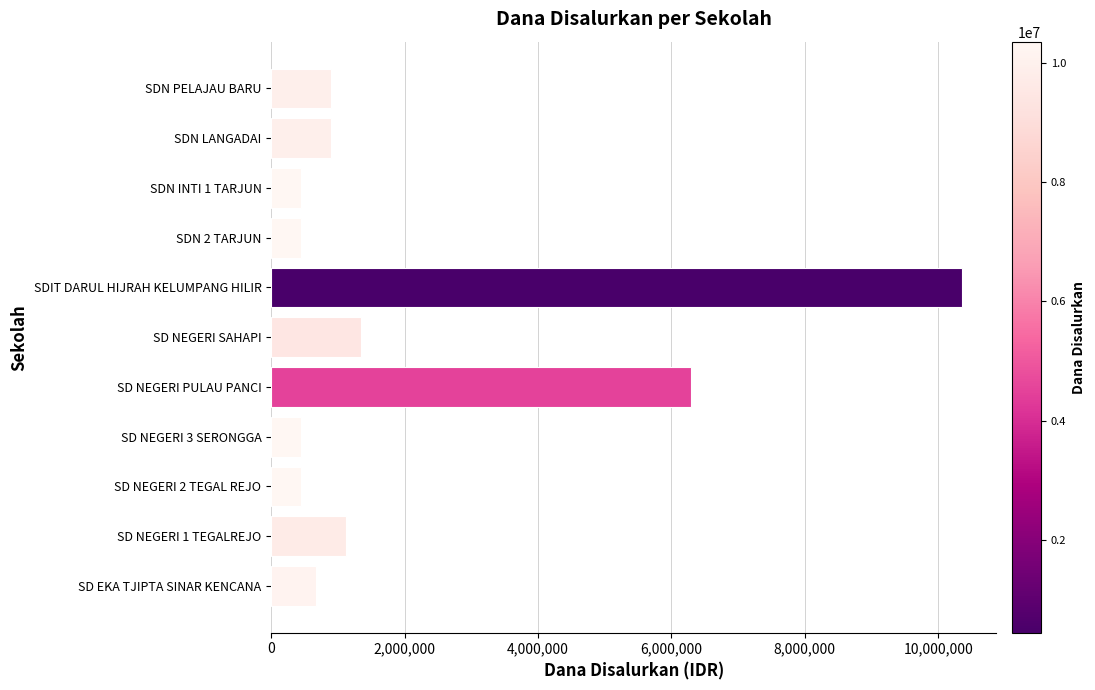

What is the greatest value displayed?

10350000